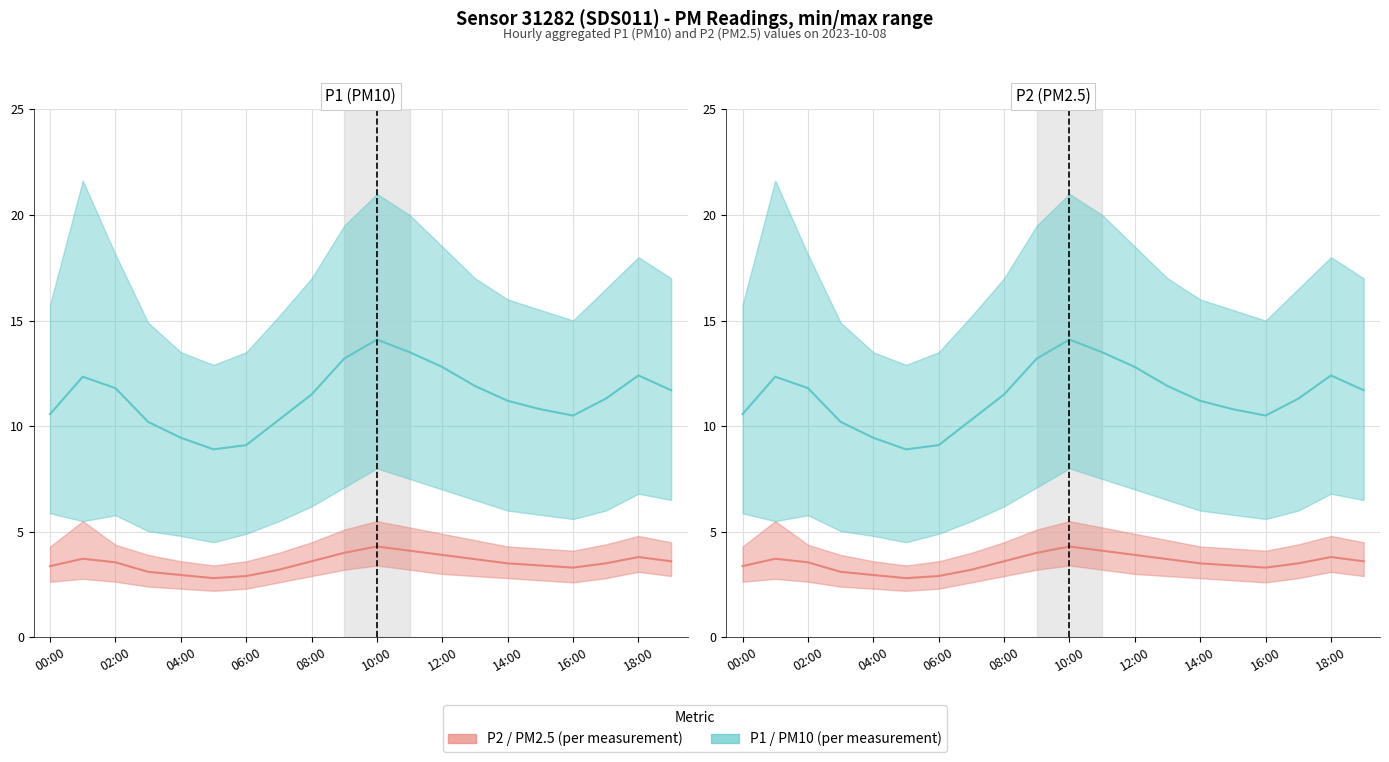

What is the greatest value displayed?

14.1